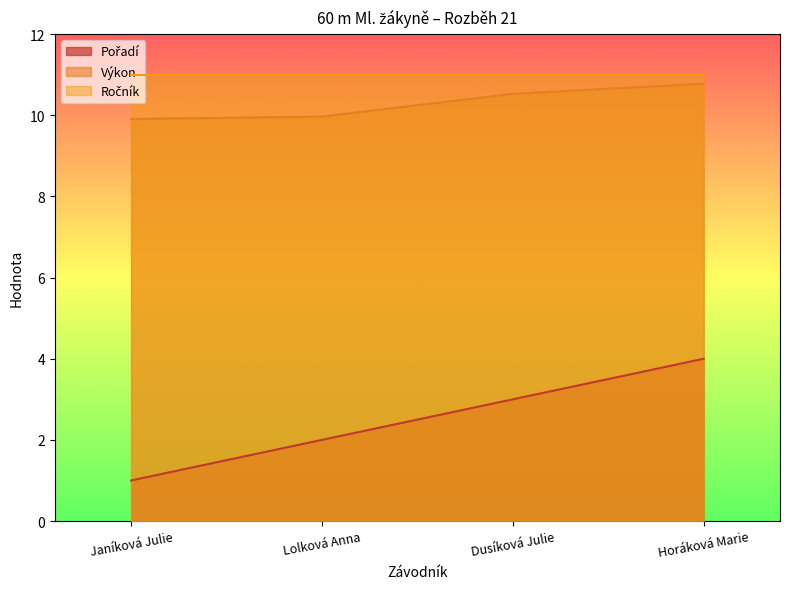

What position from the left is Dusíková Julie?

3